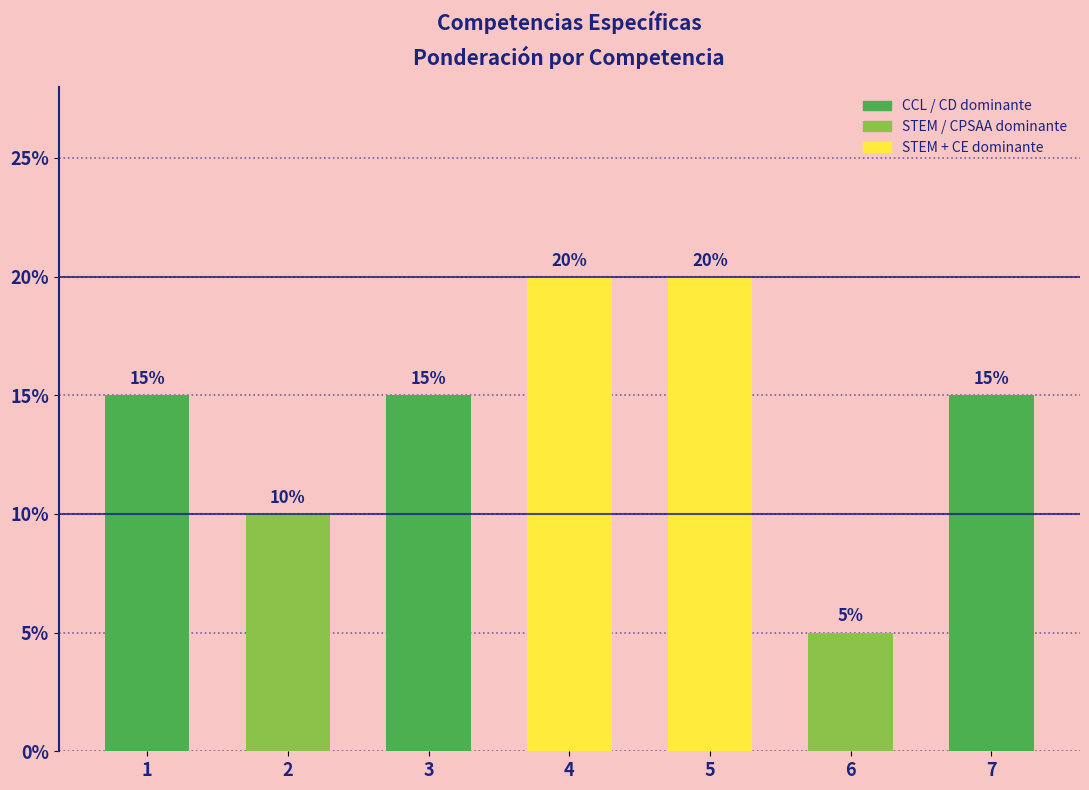

Are the bars horizontal?

No